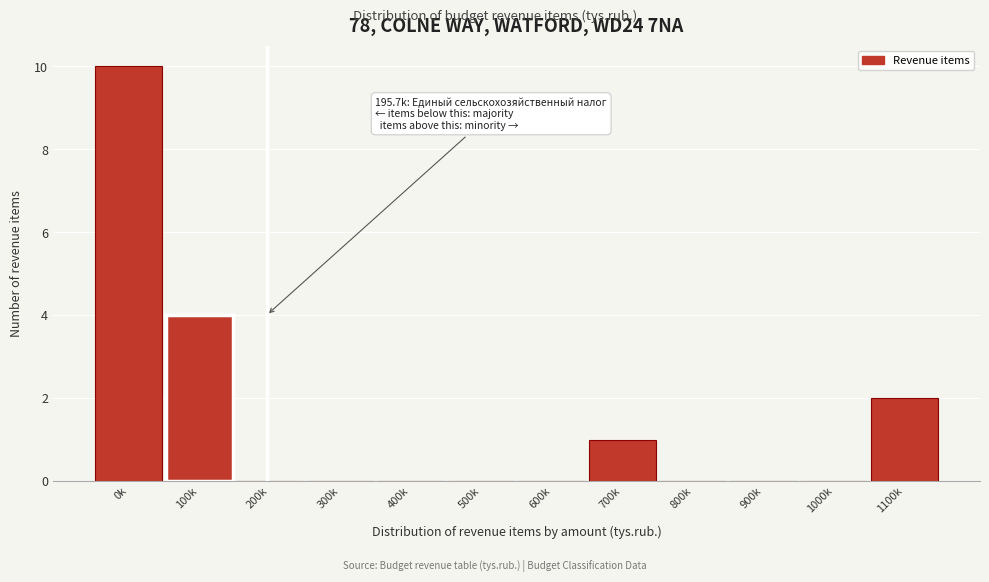

Reading left to right, extract all data points from this chart.

0k=10	100k=4	200k=0	300k=0	400k=0	500k=0	600k=0	700k=1	800k=0	900k=0	1000k=0	1100k=2